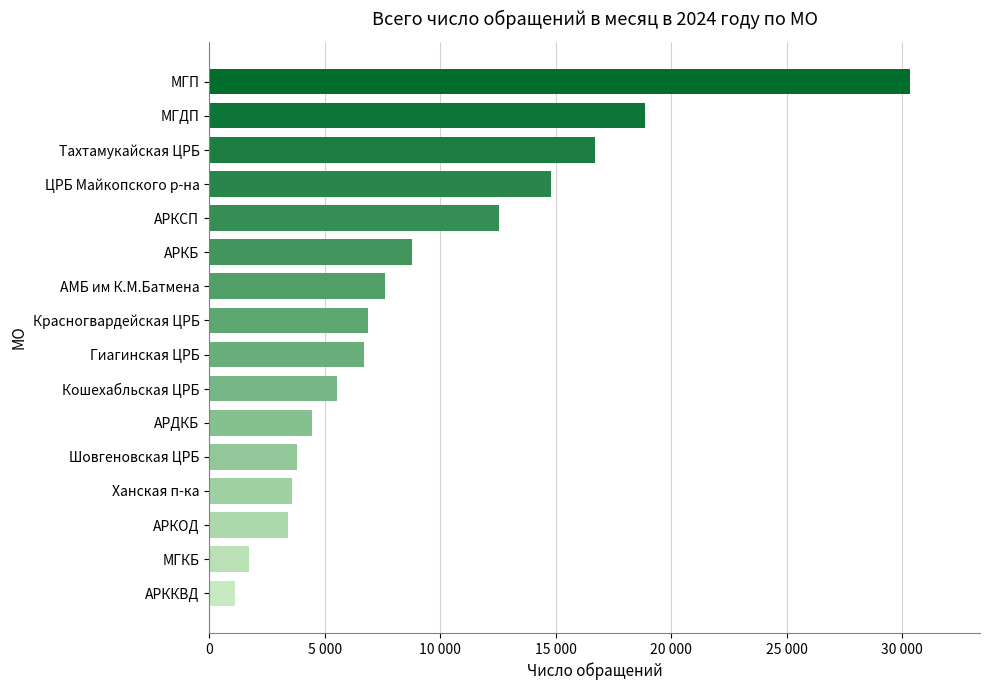

Does the chart contain any negative values?

No